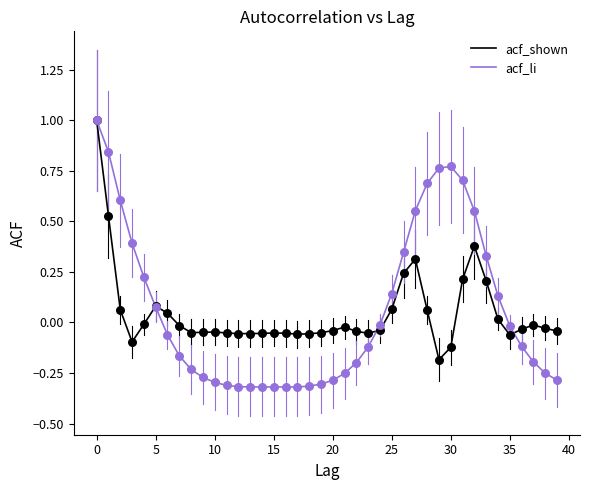

Which series has the widest spread of values?

acf_li